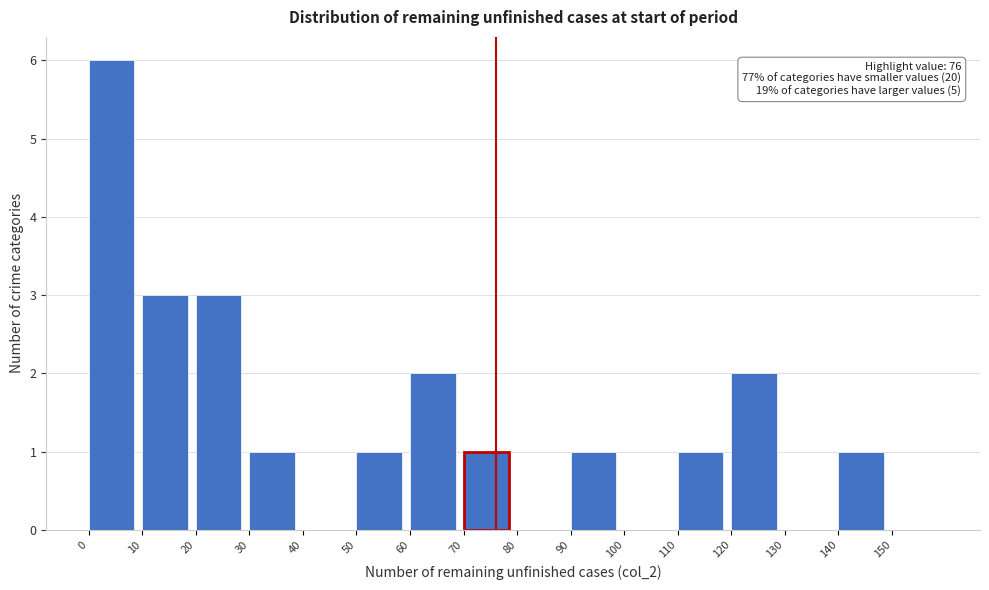

Over which range of the x-axis is the bar tallest?

0 to 10